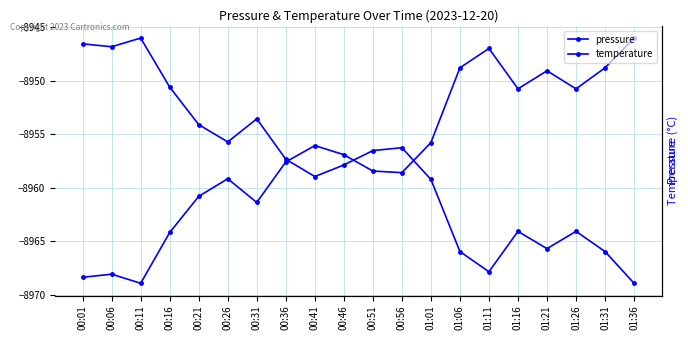

What is the label of the 12th point from the right?

00:41